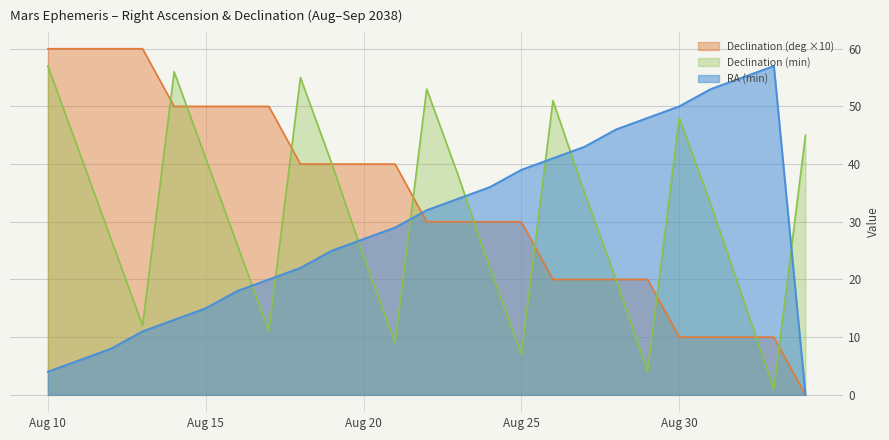

What is the total value across all series at Sep 01?

82